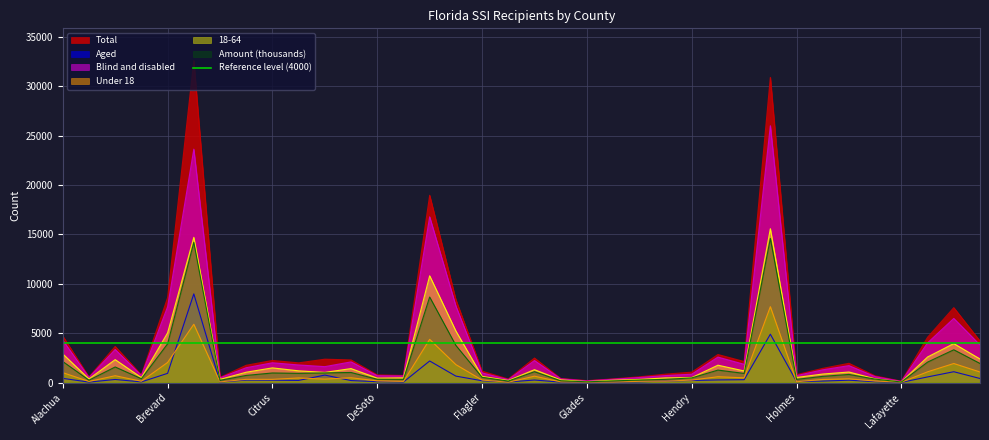

True or false: Amount (thousands) has more than 1 interior local peaks.

True